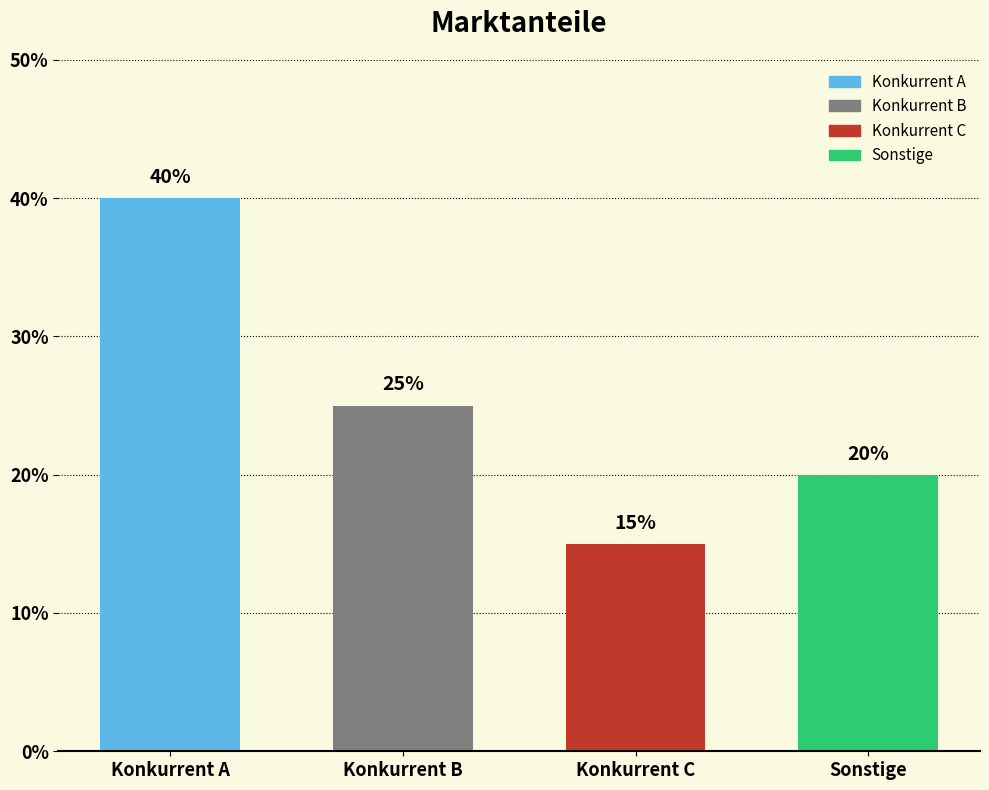

What is the change in value from Konkurrent B to Konkurrent C?

-0.1